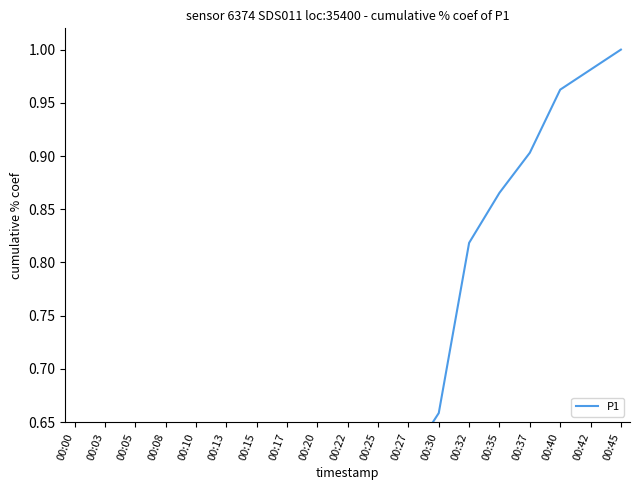

What is the change in value from 00:20 to 00:35?

+0.3